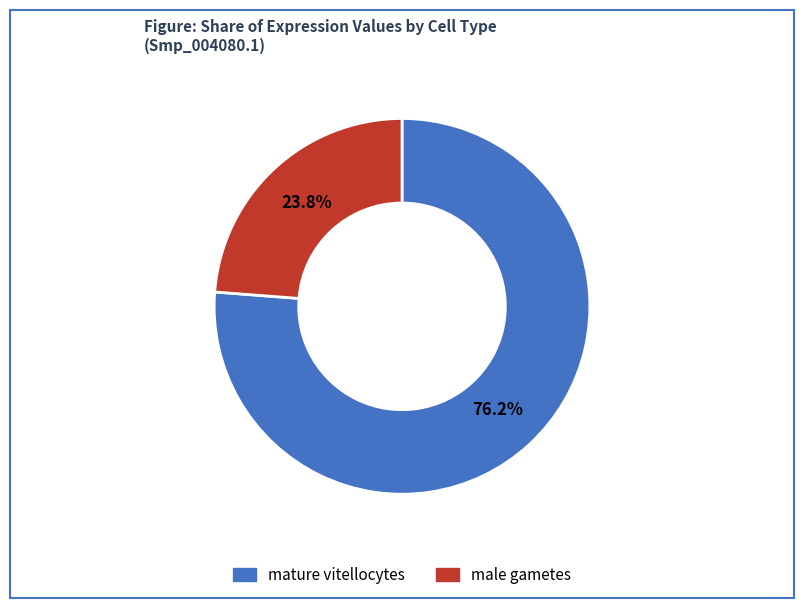

What is the smallest slice in the pie chart?

male gametes